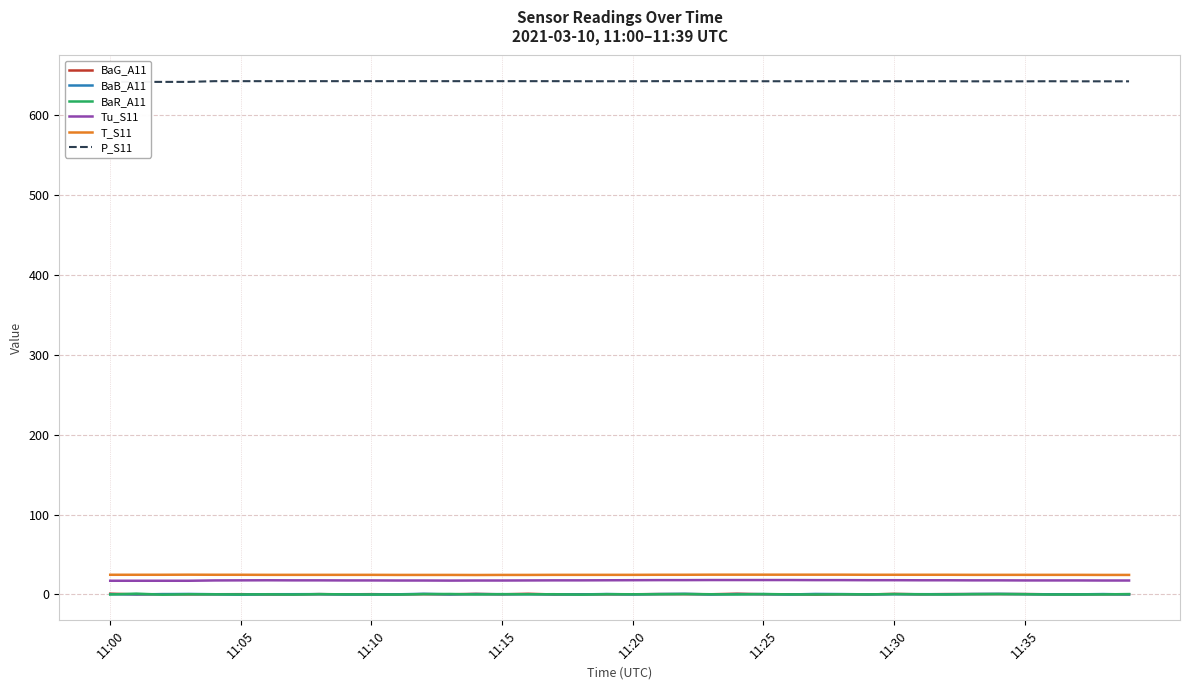

What is the maximum value for T_S11?

24.7